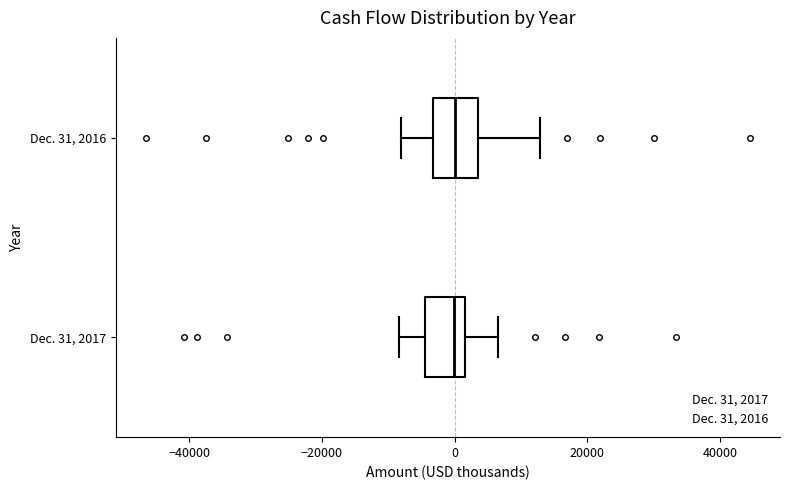

Reading bottom to top, transcribe this box plot: for each box, give where its median line is, the range the box spans, and where its two whiskers end, as read against the x-axis. The values are not printed on the chart, so give them approximately, as read against the axis.

Dec. 31, 2017: median 0, box -4000 to 2000, whiskers -8000 to 6000
Dec. 31, 2016: median 0, box -4000 to 4000, whiskers -8000 to 12000